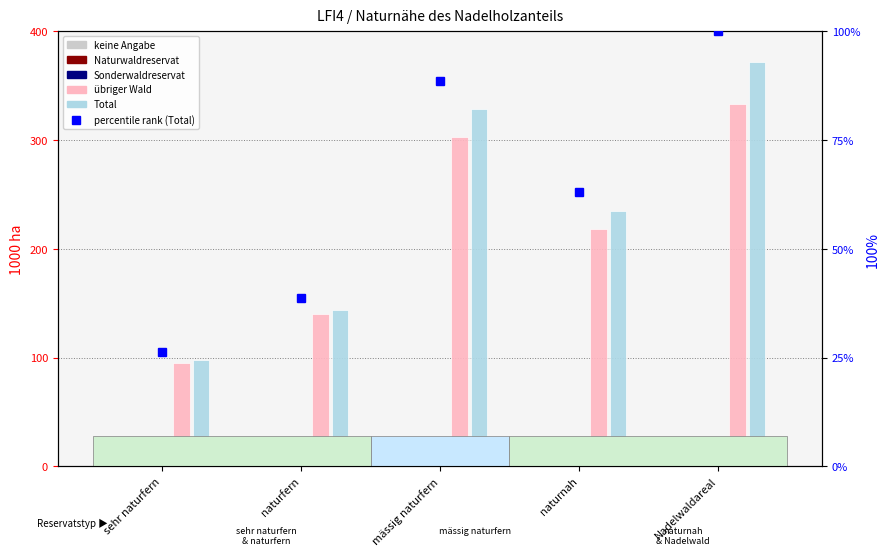

True or false: Sonderwaldreservat has a value of 24.0 at Nadelwaldareal.

False